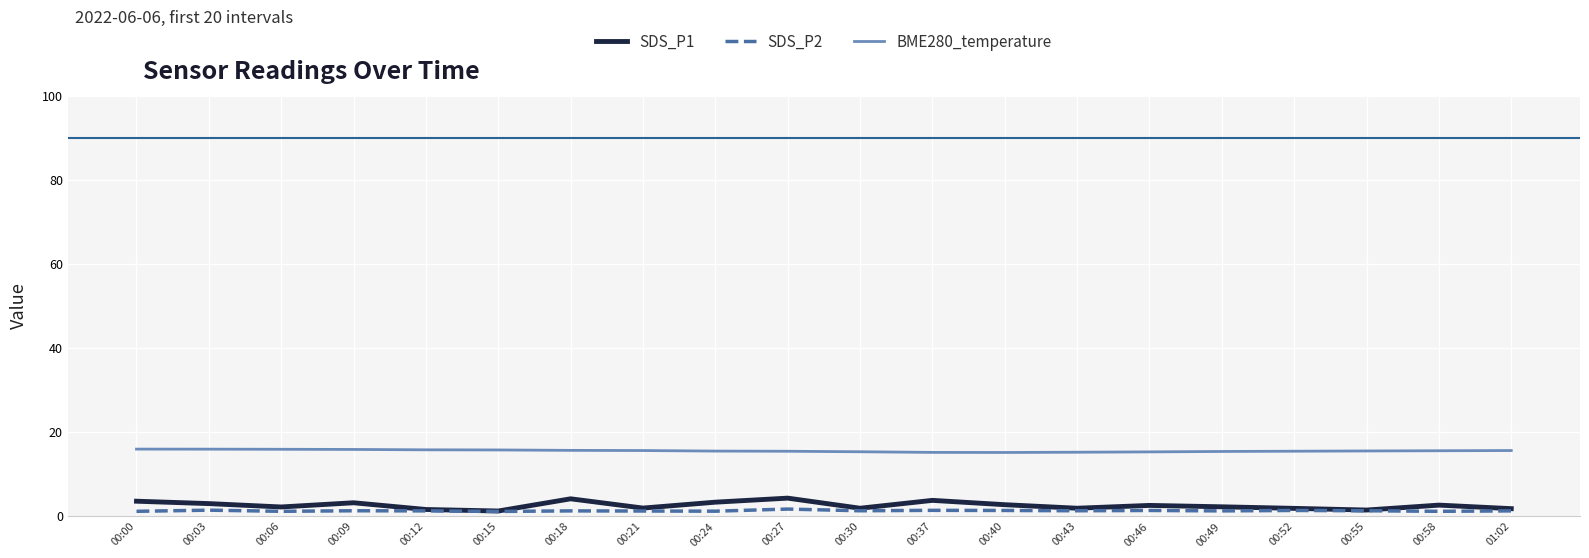

Rank the series by their maximum value, from highest to lowest.

BME280_temperature, SDS_P1, SDS_P2